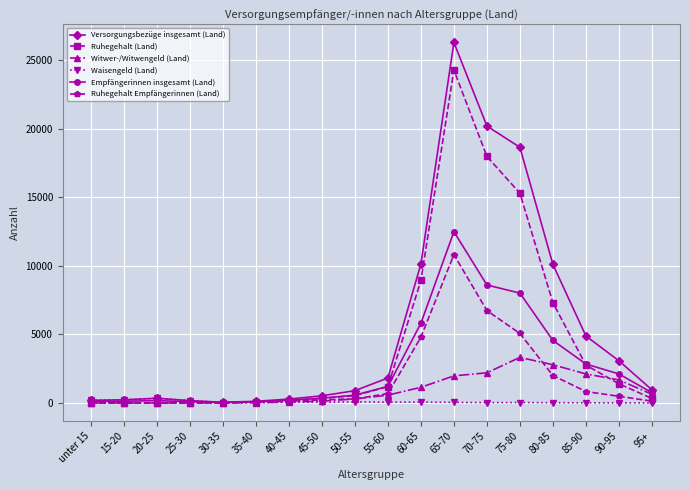

At which category does the chart reach its peak across all series?

65-70